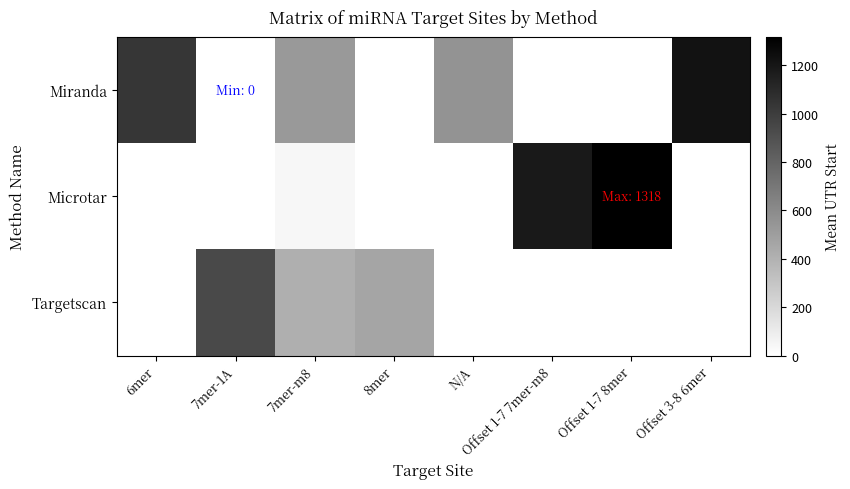

Reading left to right, transcribe all the data shown in this chart.

Miranda: 6mer=1037	7mer-1A=0	7mer-m8=530	8mer=0	N/A=553	Offset 1-7 7mer-m8=0	Offset 1-7 8mer=0	Offset 3-8 6mer=1220
Microtar: 6mer=0	7mer-1A=0	7mer-m8=46	8mer=0	N/A=0	Offset 1-7 7mer-m8=1179	Offset 1-7 8mer=1318	Offset 3-8 6mer=0
Targetscan: 6mer=0	7mer-1A=938	7mer-m8=416	8mer=466	N/A=0	Offset 1-7 7mer-m8=0	Offset 1-7 8mer=0	Offset 3-8 6mer=0